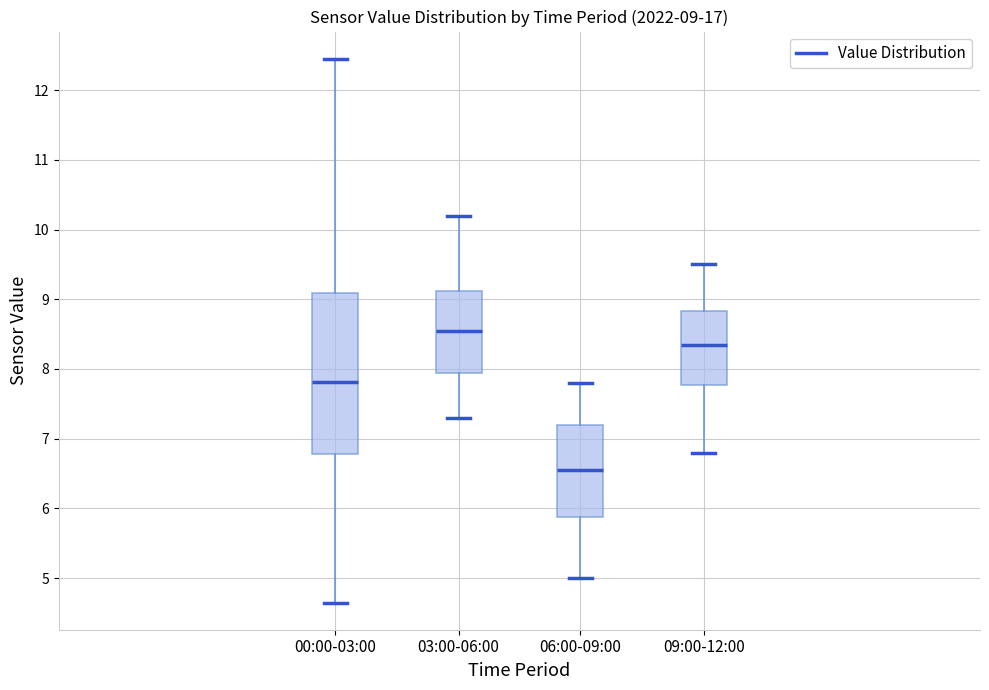

Which box's median line is the lowest?

06:00-09:00